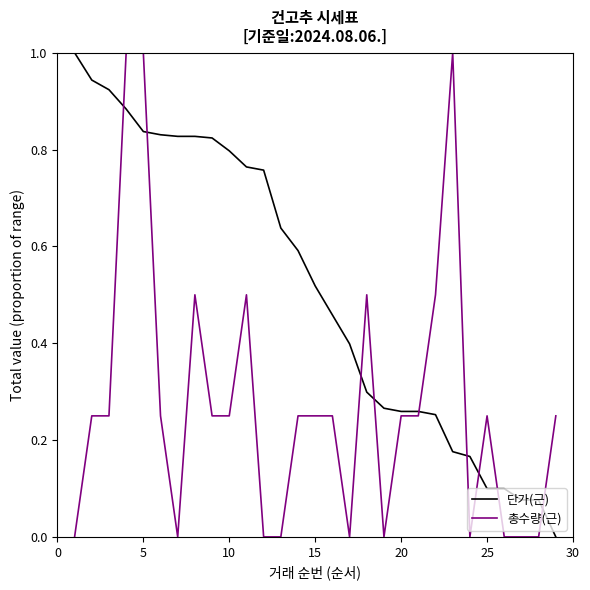

Which series has the largest total across all categories?

단가(근)